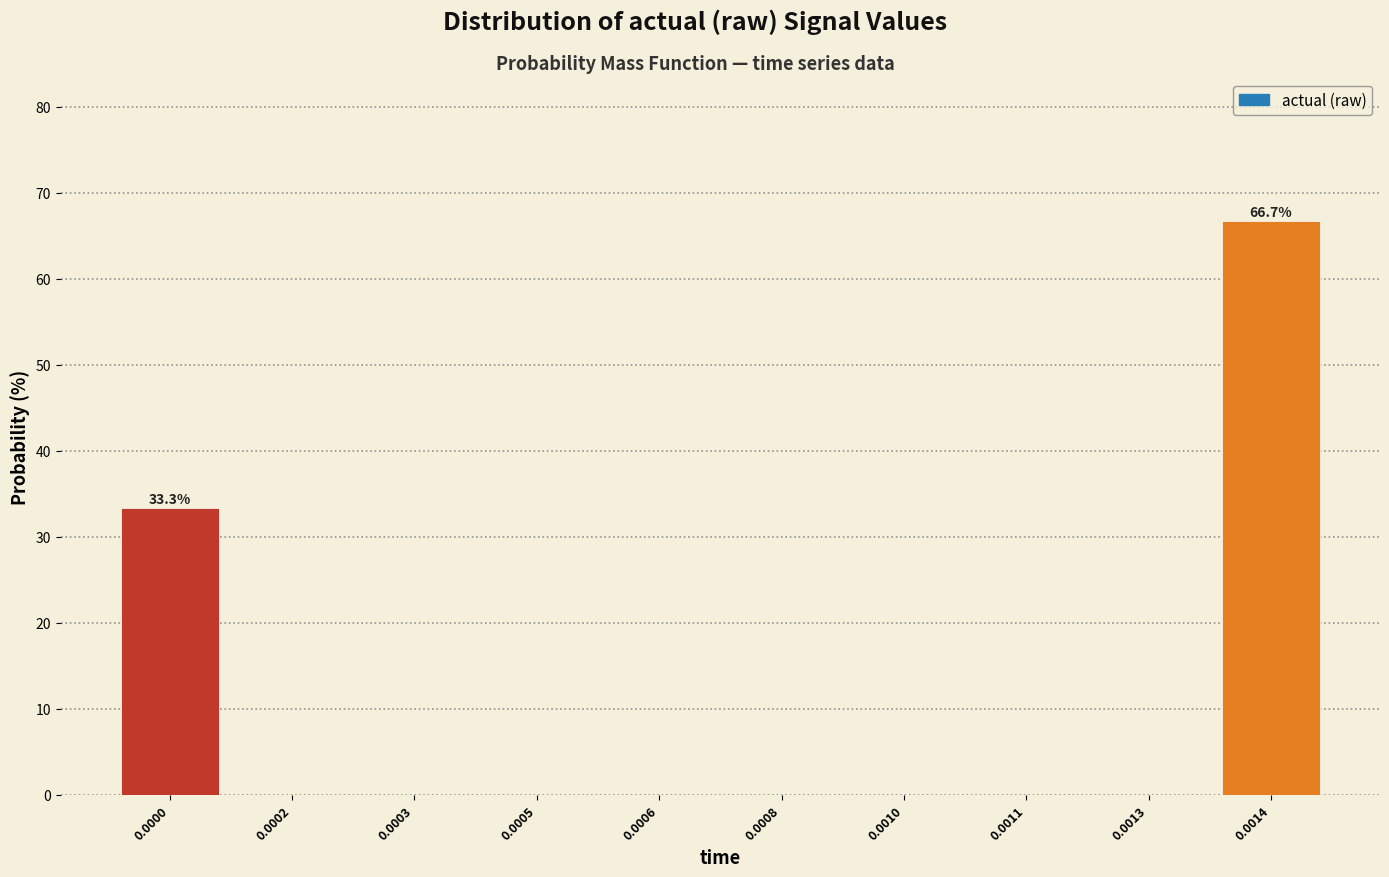

Reading left to right, transcribe all the data shown in this chart.

0.0000=33.3	0.0002=0.0	0.0003=0.0	0.0005=0.0	0.0006=0.0	0.0008=0.0	0.0010=0.0	0.0011=0.0	0.0013=0.0	0.0014=66.7